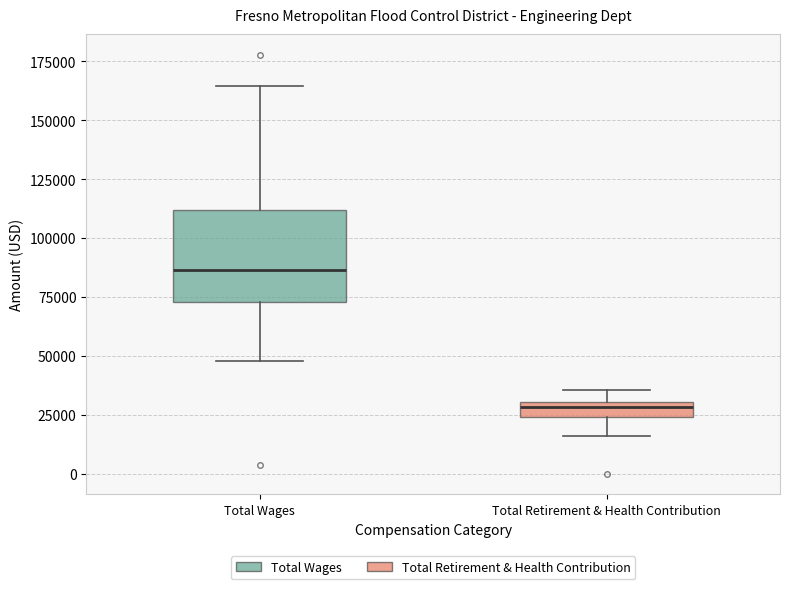

Where is the upper edge of the box for Total Retirement & Health Contribution on the y-axis? The values are not printed on the chart, so give them approximately, as read against the axis.

30000